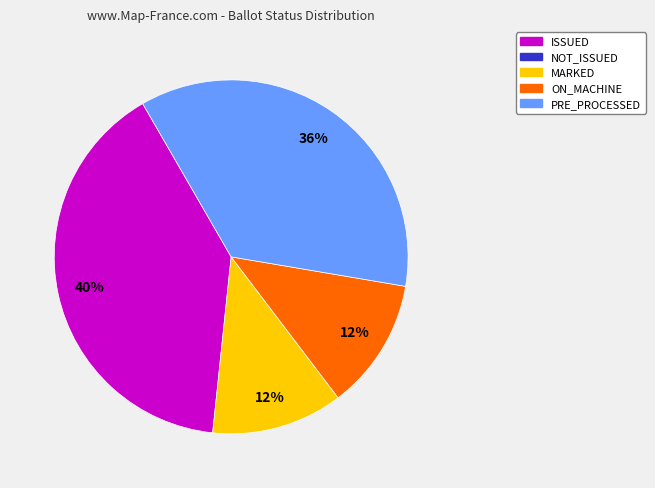

Is there any slice that represents more than half of the pie?

No